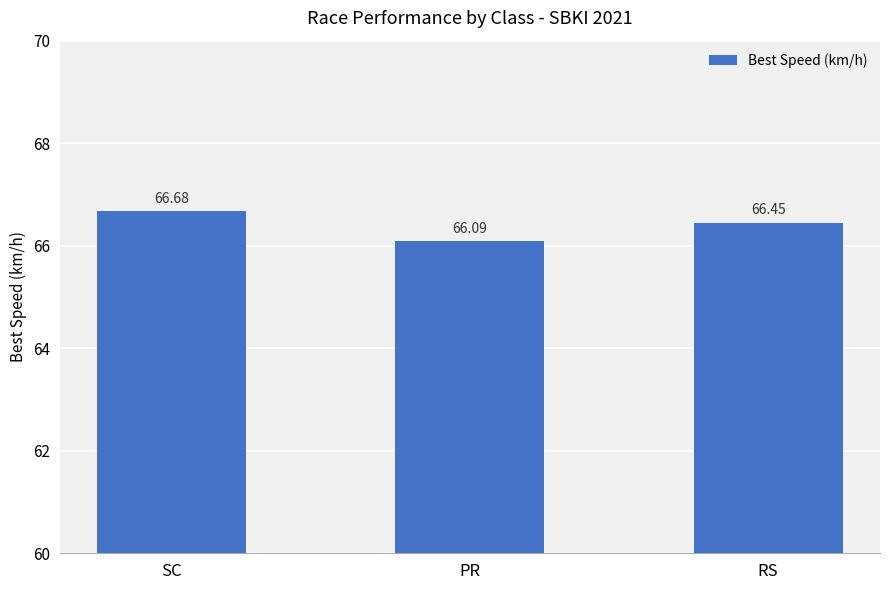

Reading left to right, list all the values displayed in this chart.

SC=66.7	PR=66.1	RS=66.5